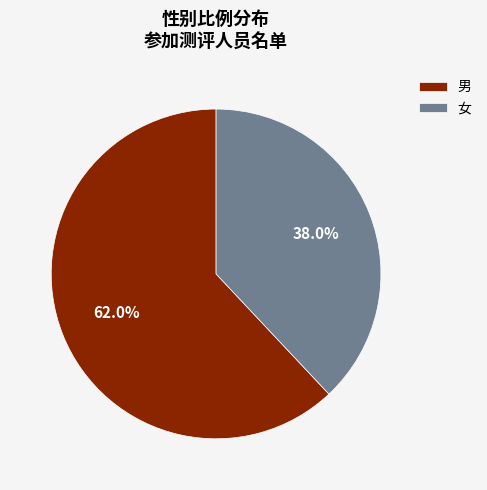

True or false: 男 accounts for 62% of the total.

True